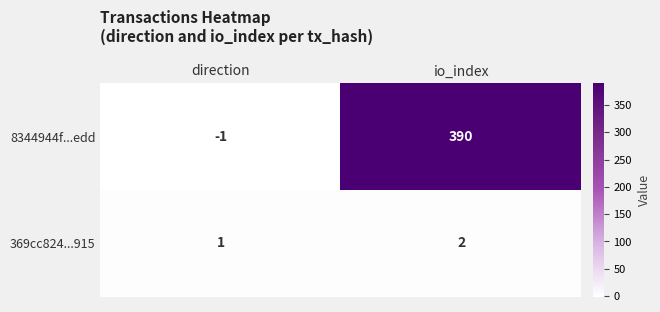

What is the spread (max minus min) of values at io_index?

388